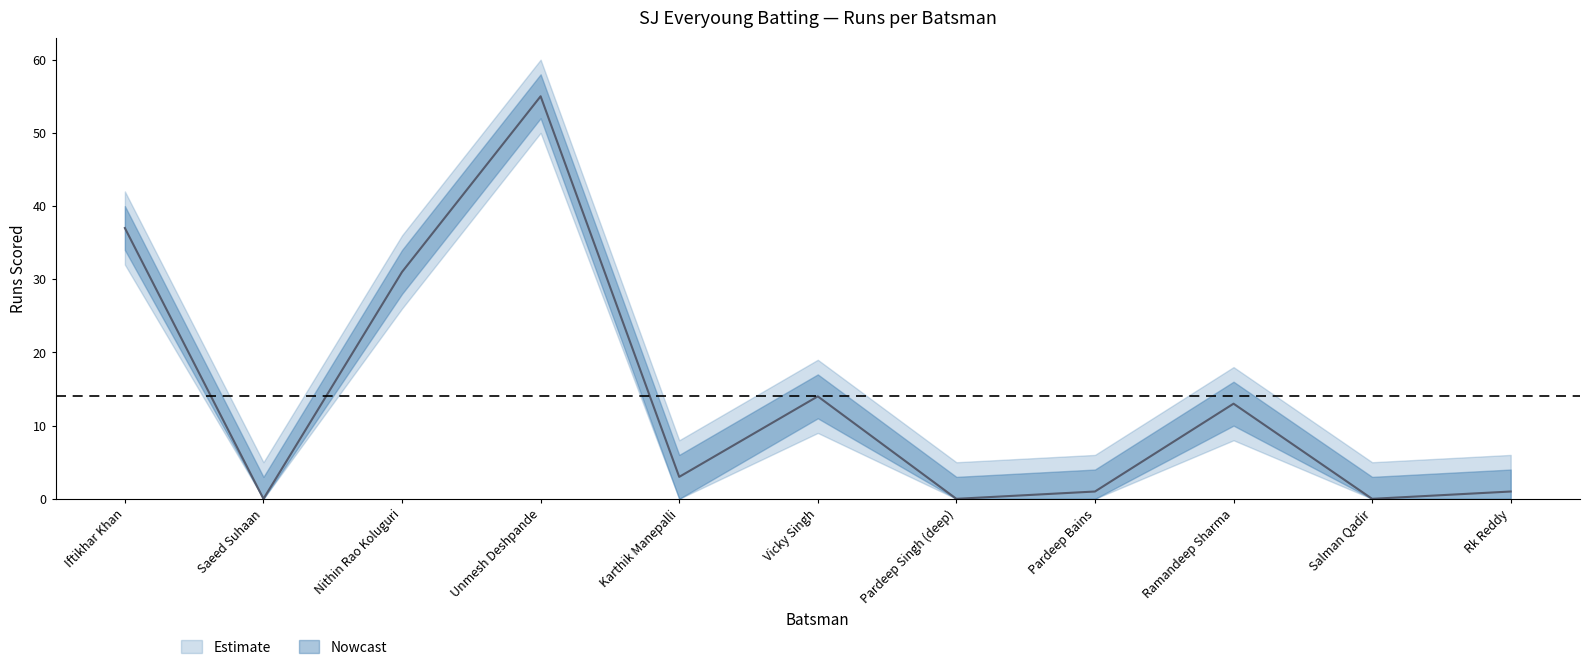

Which category has the lowest value across all series?

Saeed Suhaan